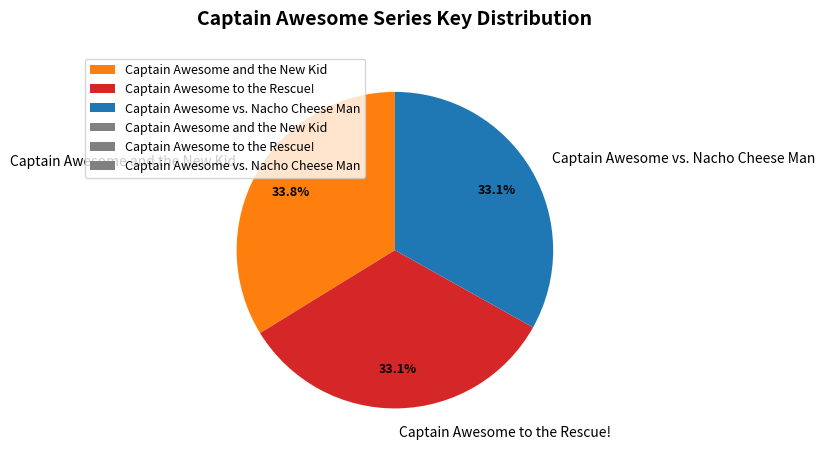

The Captain Awesome vs. Nacho Cheese Man slice represents 26% of the pie. True or false?

False